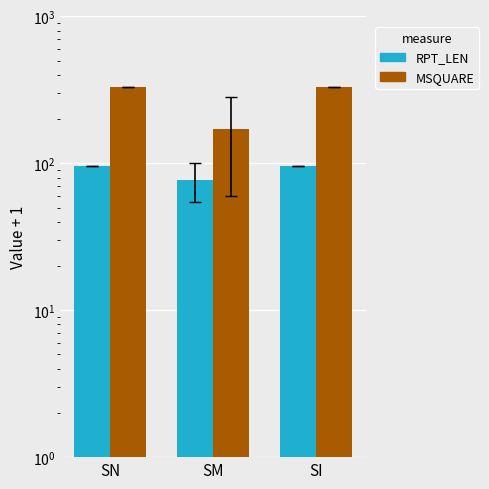

Reading left to right, list all the values displayed in this chart.

RPT_LEN: SN=96.0	SM=77.2	SI=96.0
MSQUARE: SN=333.0	SM=171.7	SI=333.0